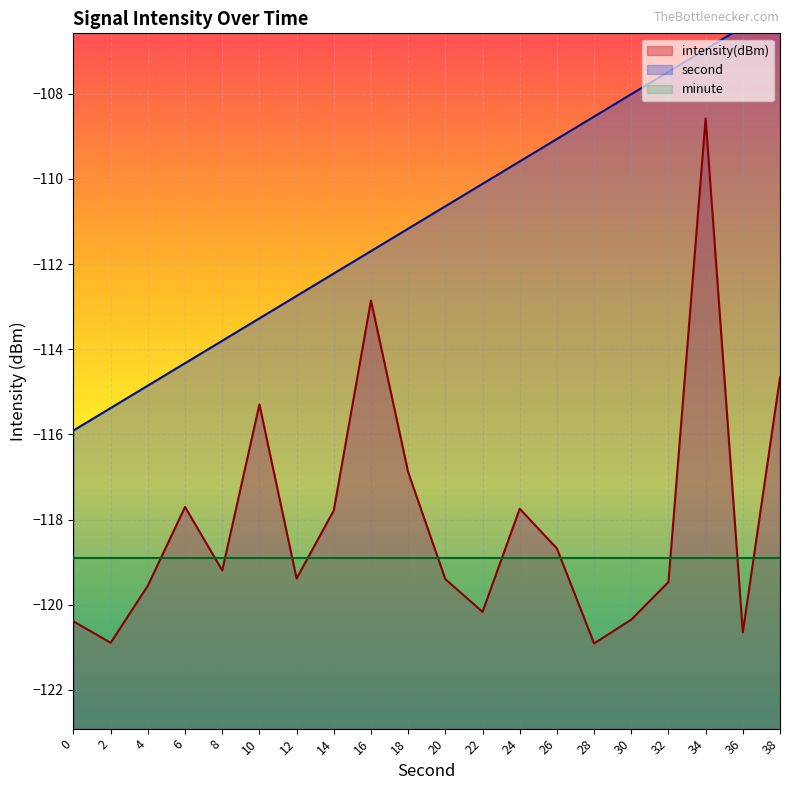

True or false: intensity and second cross at least once.

False